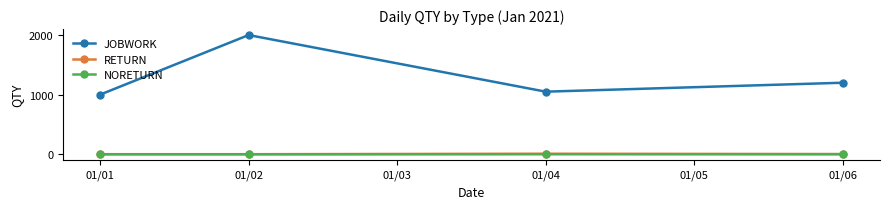

What is the approximate value of RETURN at 01/04?

9